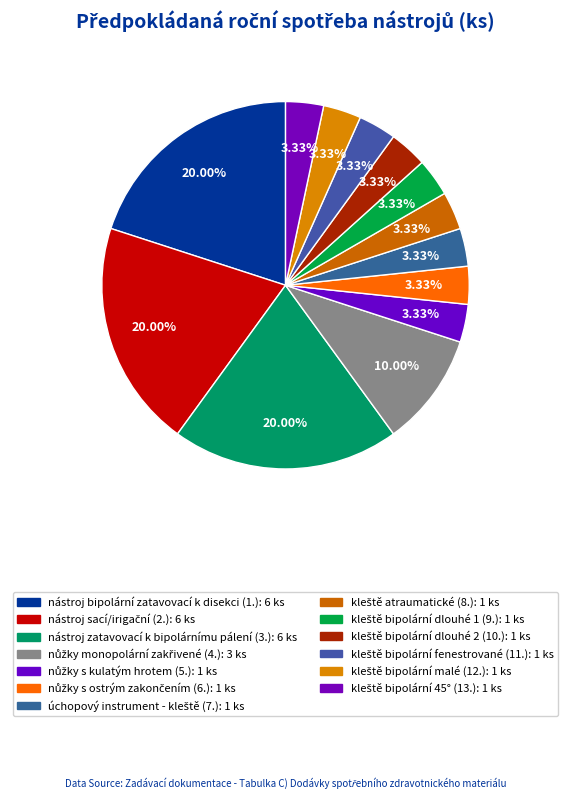

Count the number of slices in the pie.

13